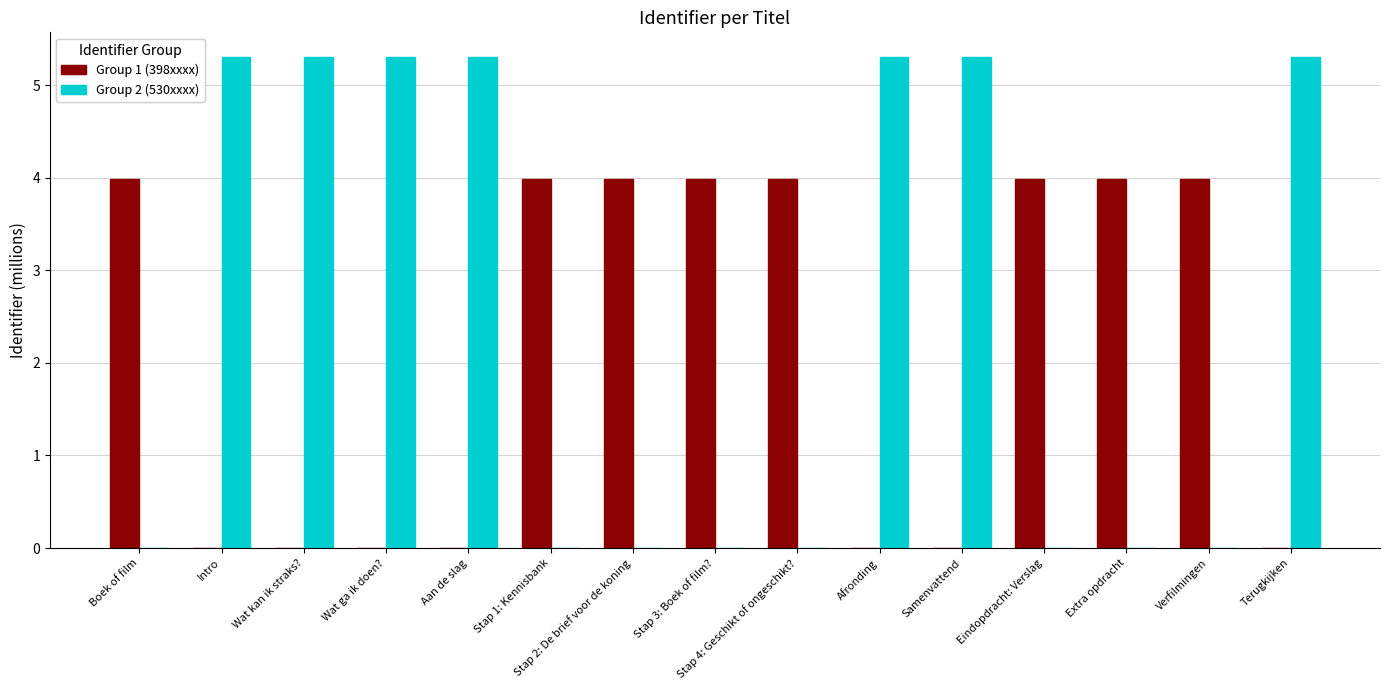

Does the chart contain stacked bars?

No